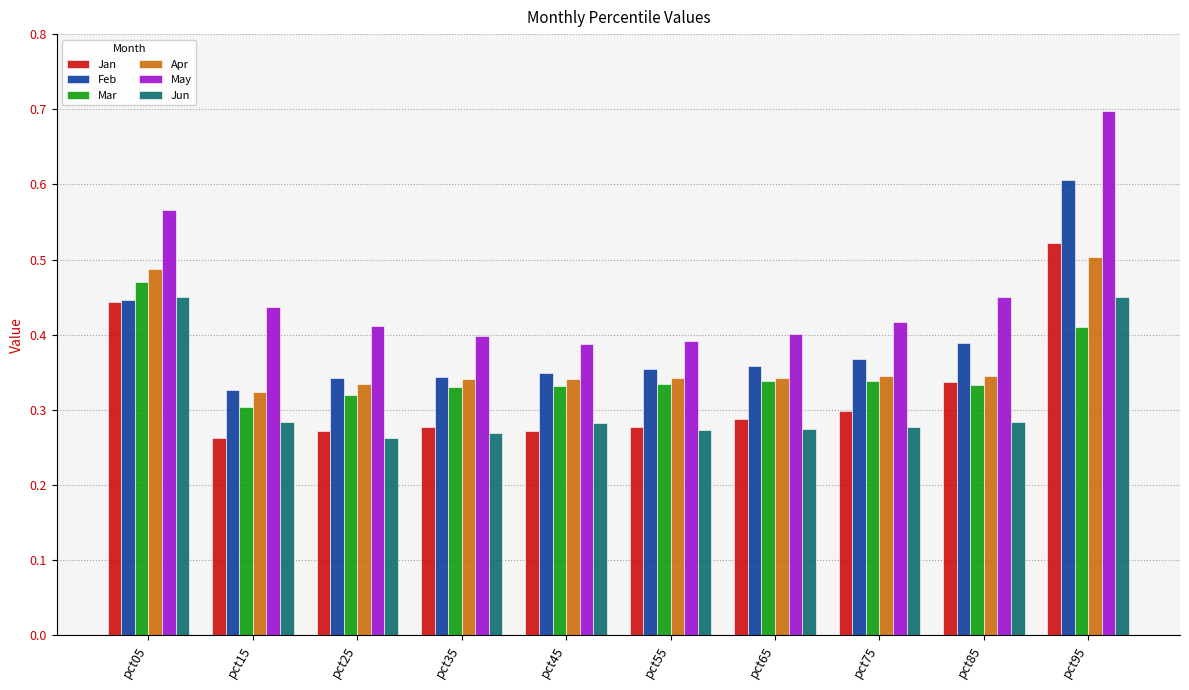

At pct75, list the series in order from largest to smallest.

May, Feb, Apr, Mar, Jan, Jun